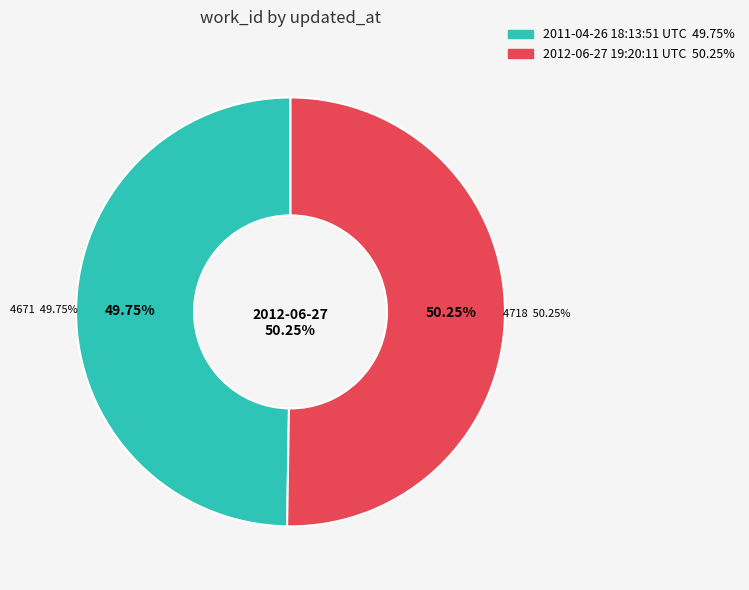

What is the ratio of the value at 2012-06-27 19:20:11 UTC to the value at 2011-04-26 18:13:51 UTC?

1.0